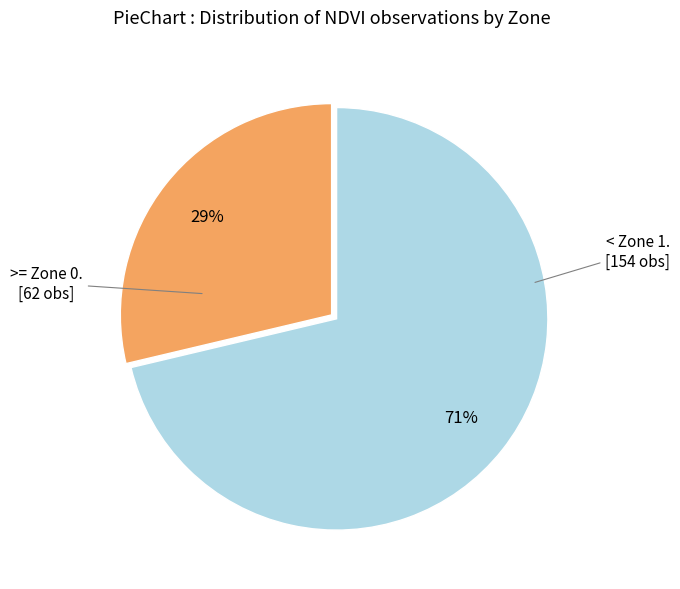

Does any single category account for the majority?

Yes